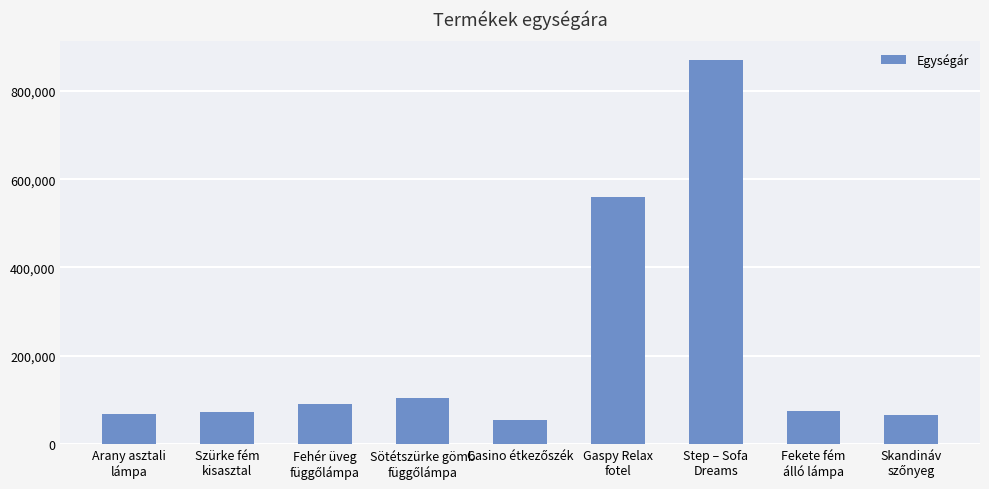

What is the greatest value displayed?

868998